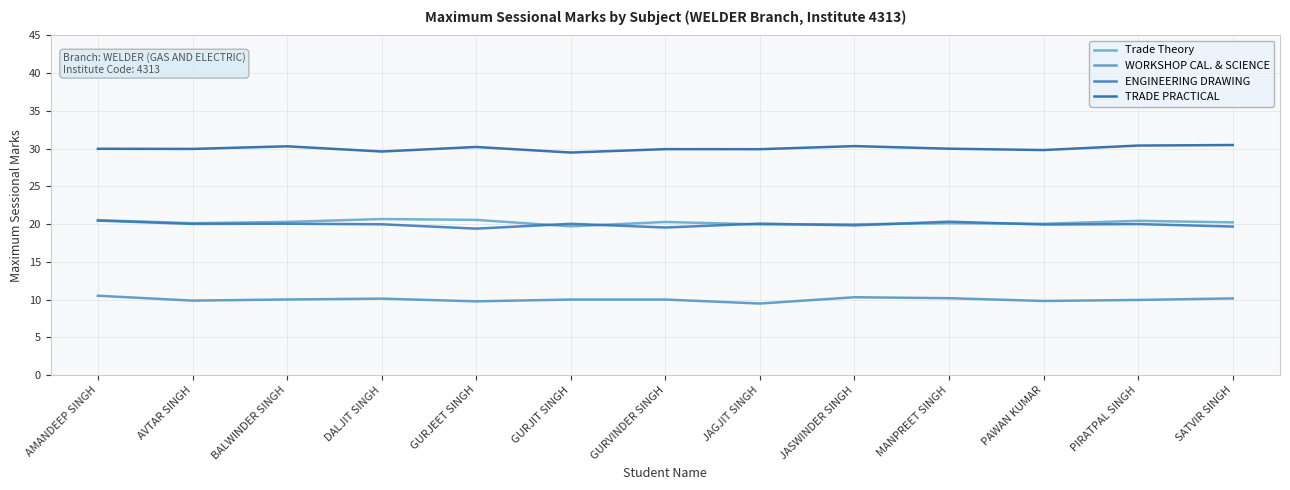

Which series changed the most between DALJIT SINGH and SATVIR SINGH?

TRADE PRACTICAL